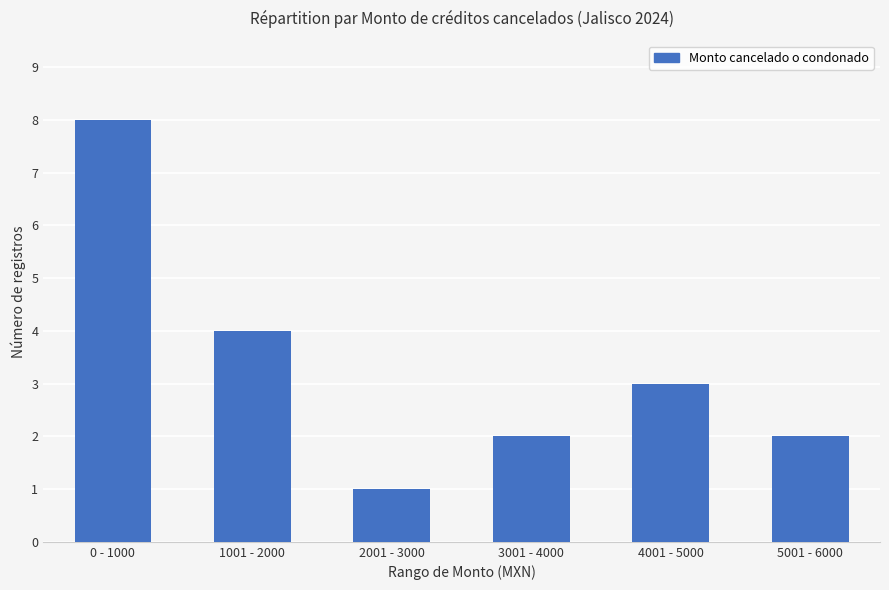

At which category does the chart reach its peak across all series?

0 - 1000